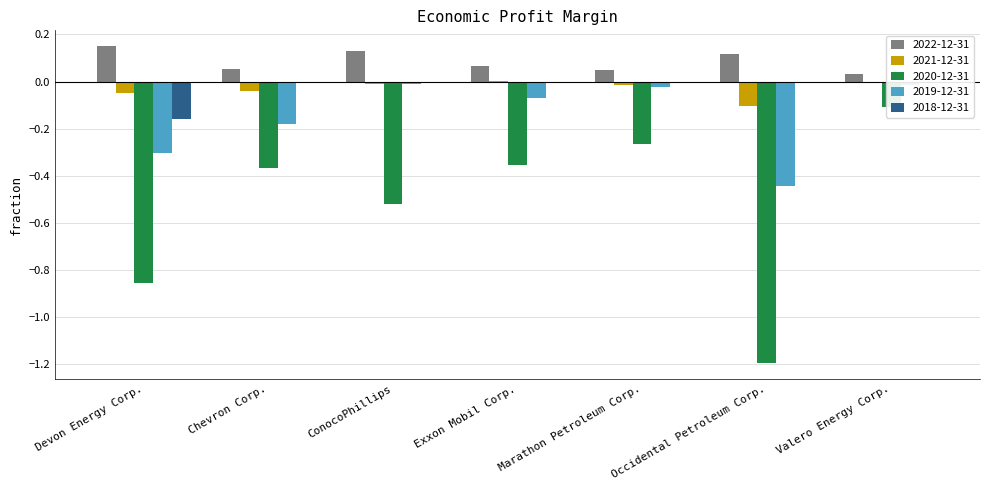

What is the label of the 7th bar from the left?

Valero Energy Corp.